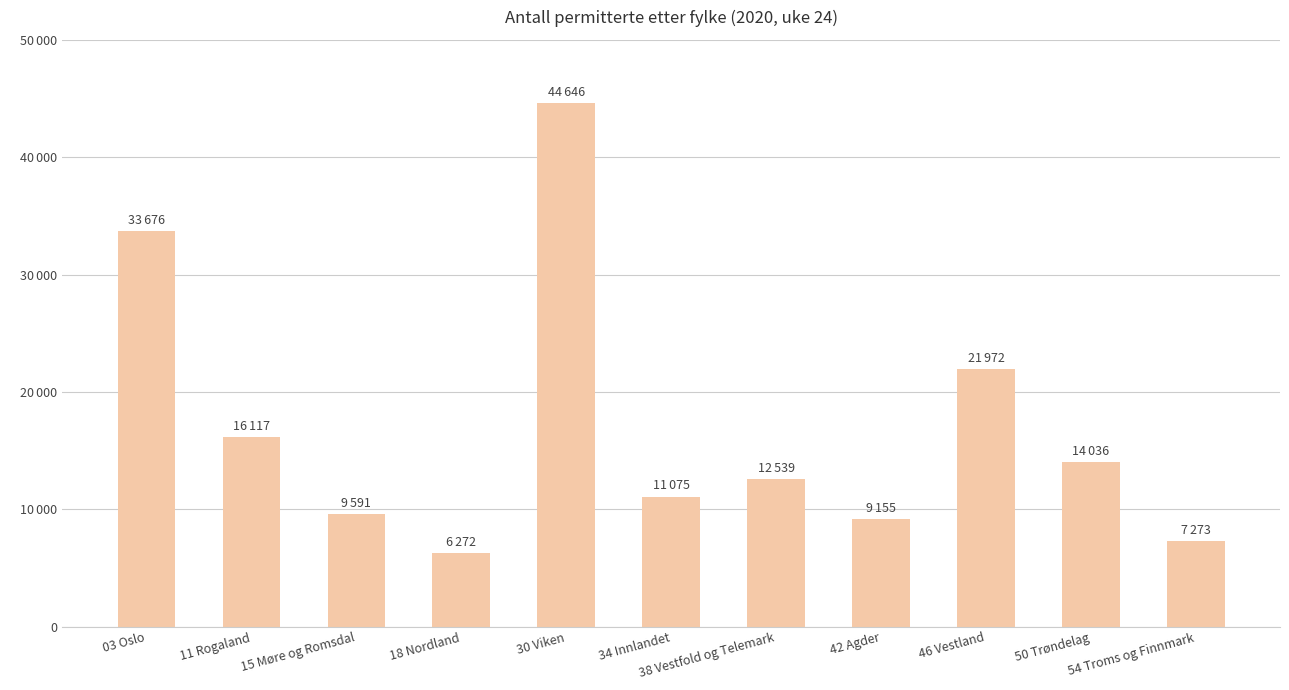

What is the sum of the values at 11 Rogaland and 38 Vestfold og Telemark?

28656